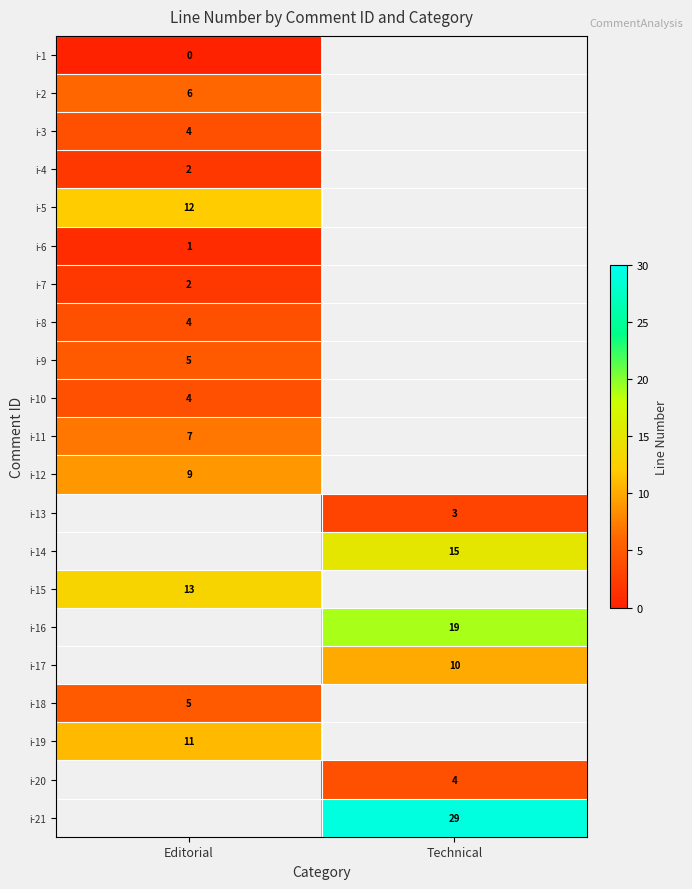

The i-10 series shows 4 at Editorial. True or false?

True